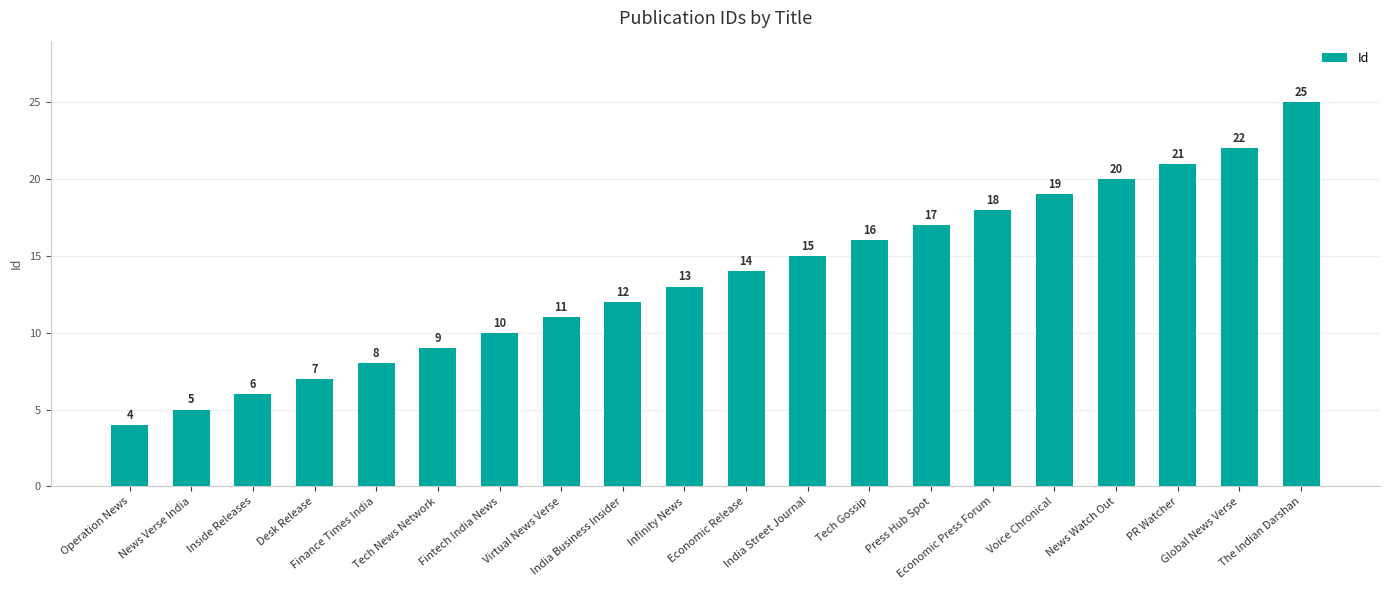

What is the approximate value at Finance Times India, to the nearest 10?

10